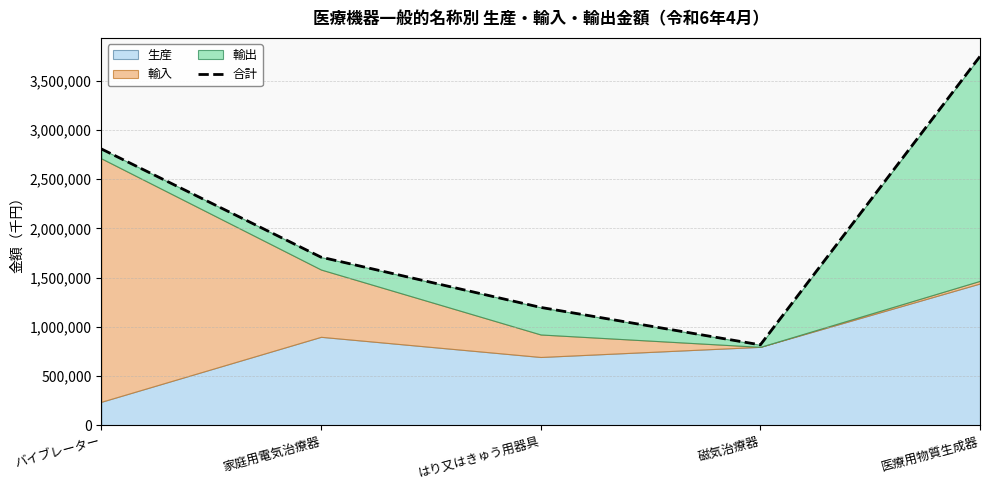

Which has a higher value, はり又はきゅう用器具 or バイブレーター?

バイブレーター